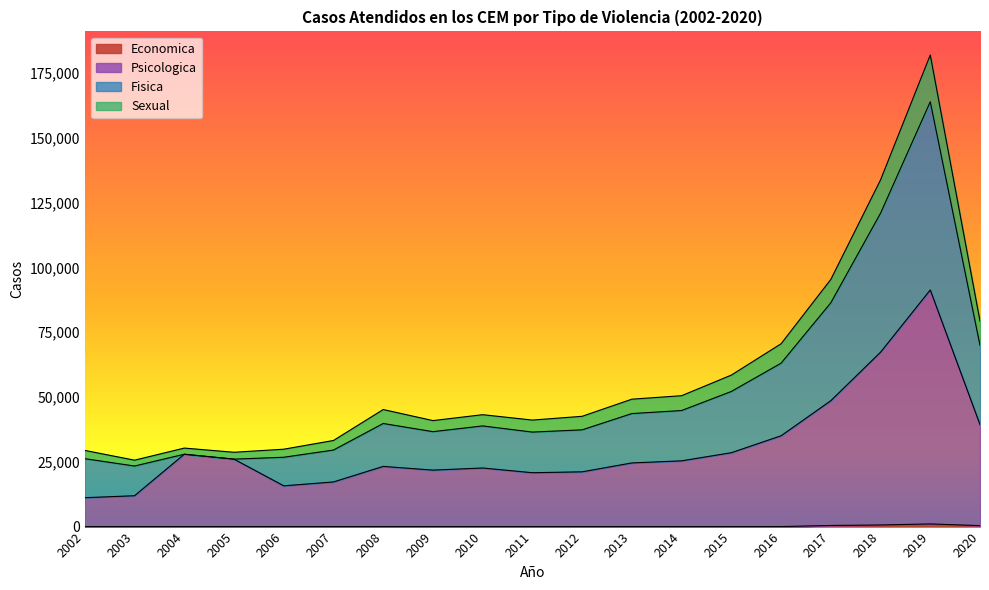

At which category is the sum across all series the highest?

2019